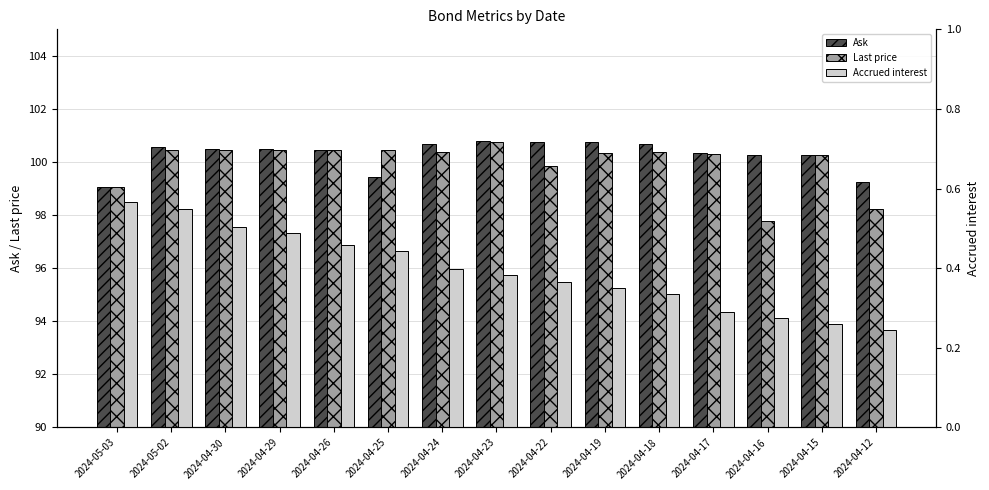

What is the approximate value of Ask at 2024-04-18?

100.7